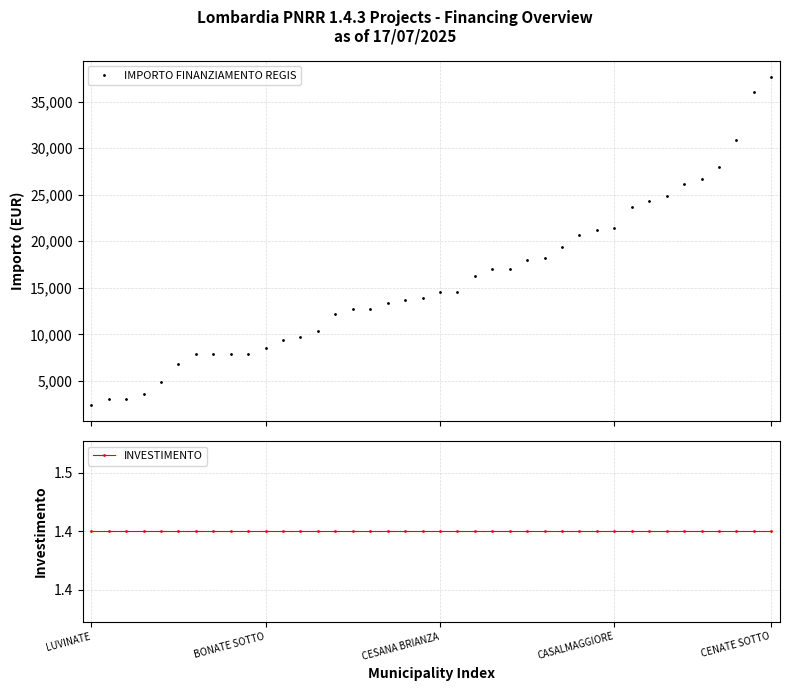

What is the sum of all INVESTIMENTO values?

56.0